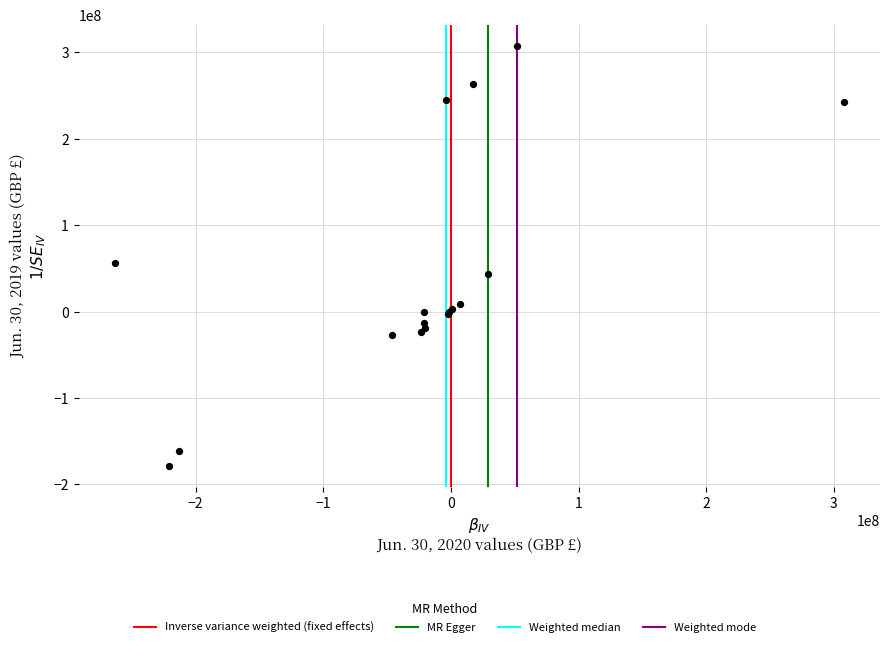

What Y value in the scatter plot is closest to 64731000?

56366000